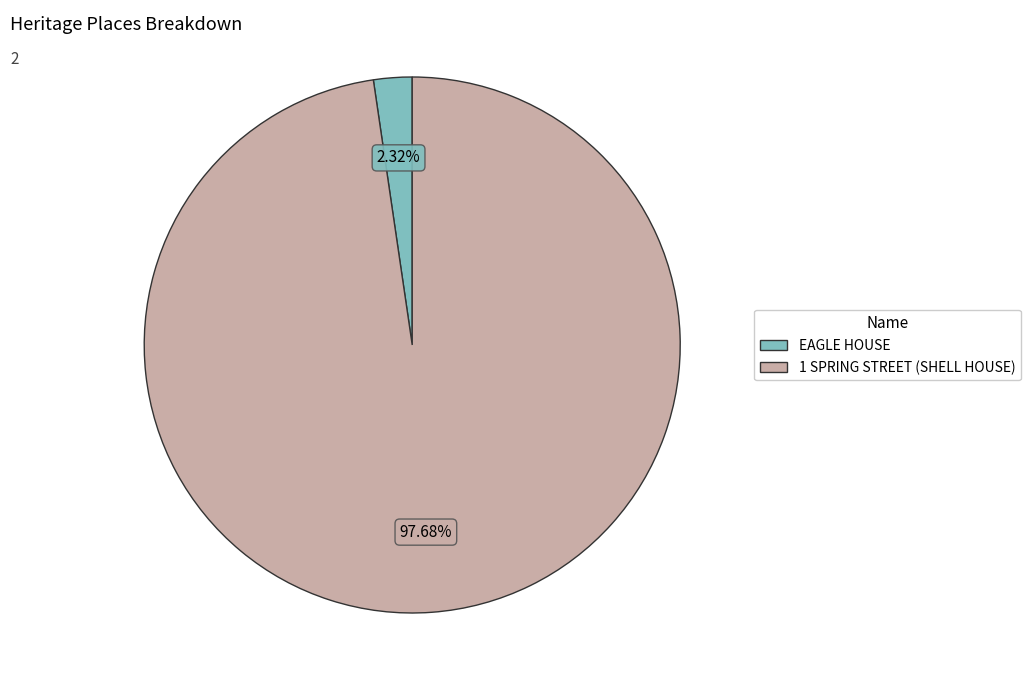

To the nearest percent, what is the combined percentage of 1 SPRING STREET (SHELL HOUSE) and EAGLE HOUSE?

100%